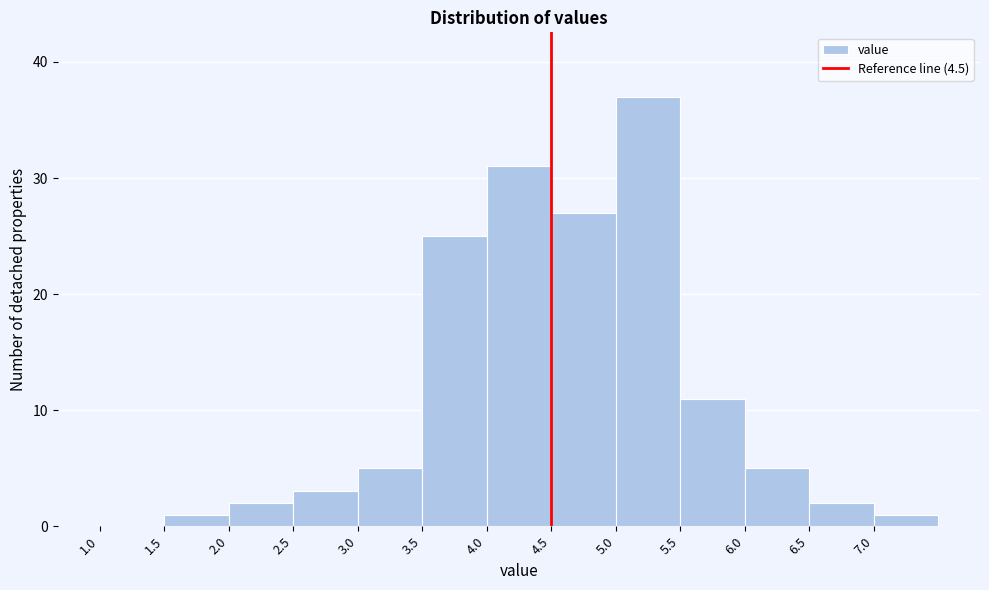

What is the height of the bar covering 6.0 to 6.5 on the x-axis? The values are not printed on the chart, so give them approximately, as read against the axis.

5